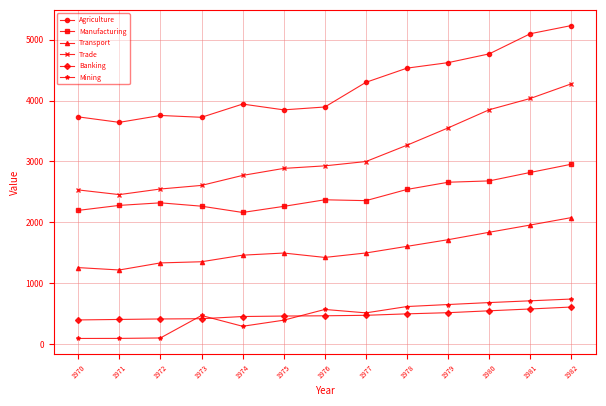

Which series has the largest range (max minus min)?

Trade